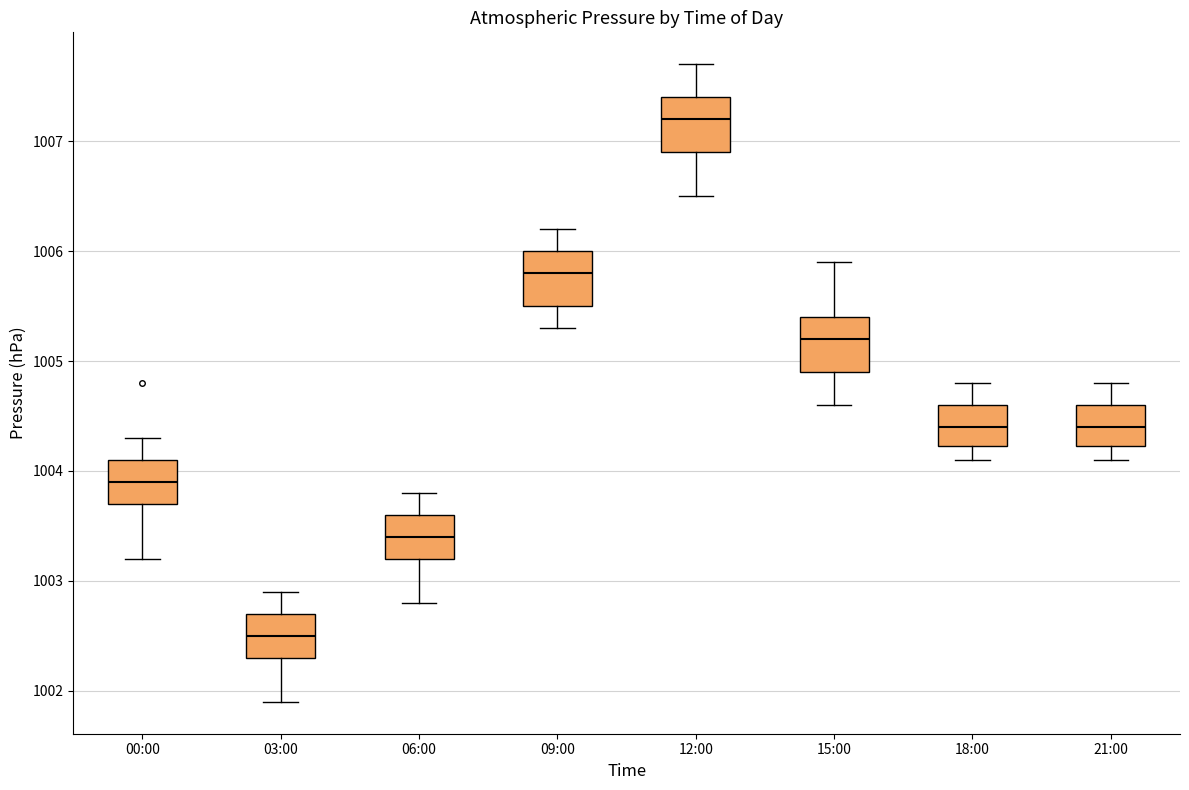

Which box's median line is the highest?

12:00